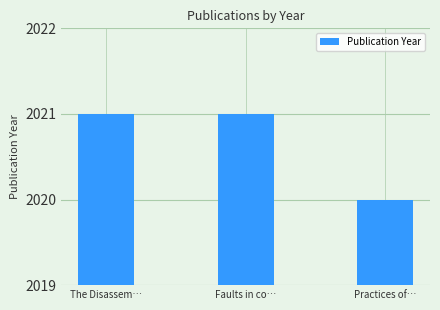

True or false: the data shows 2021 at The Disassem….

True